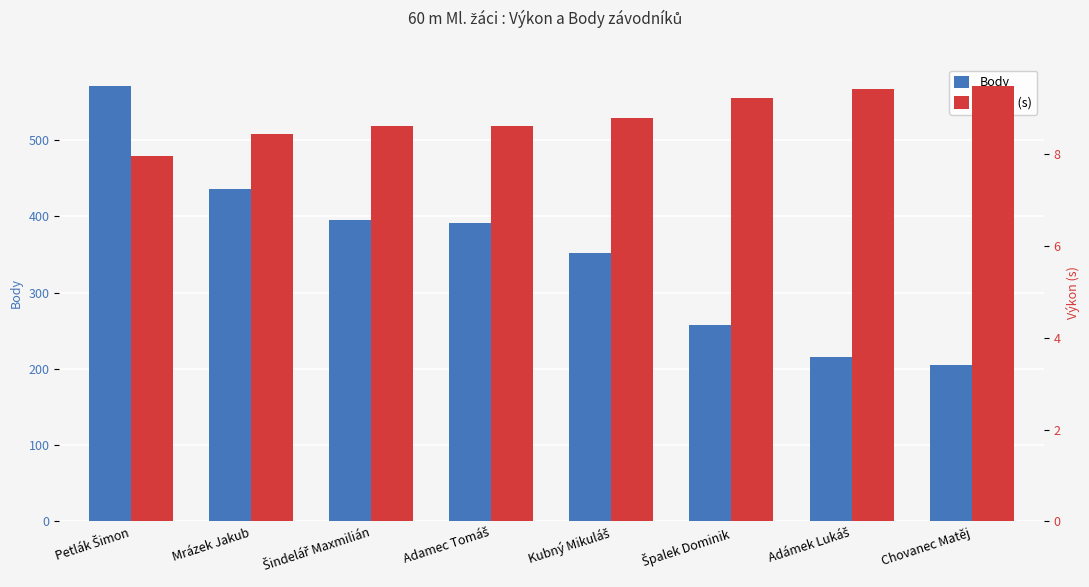

What position from the right is Špalek Dominik?

3